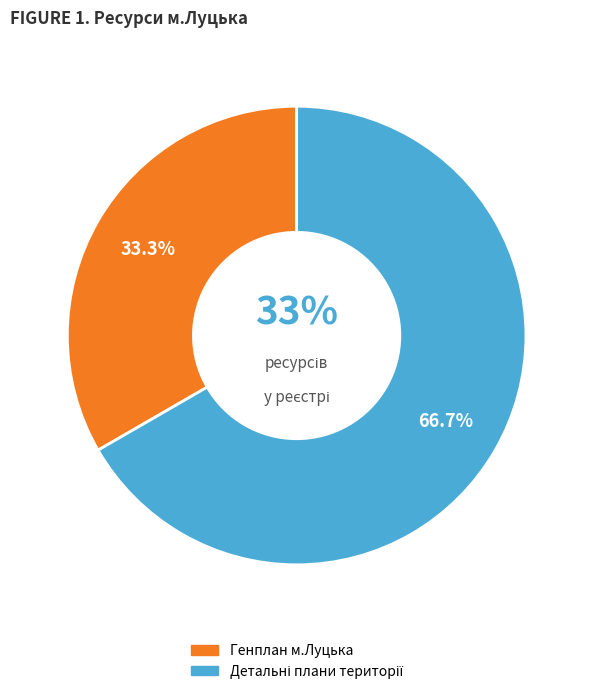

To the nearest percent, what is the average slice percentage?

50%